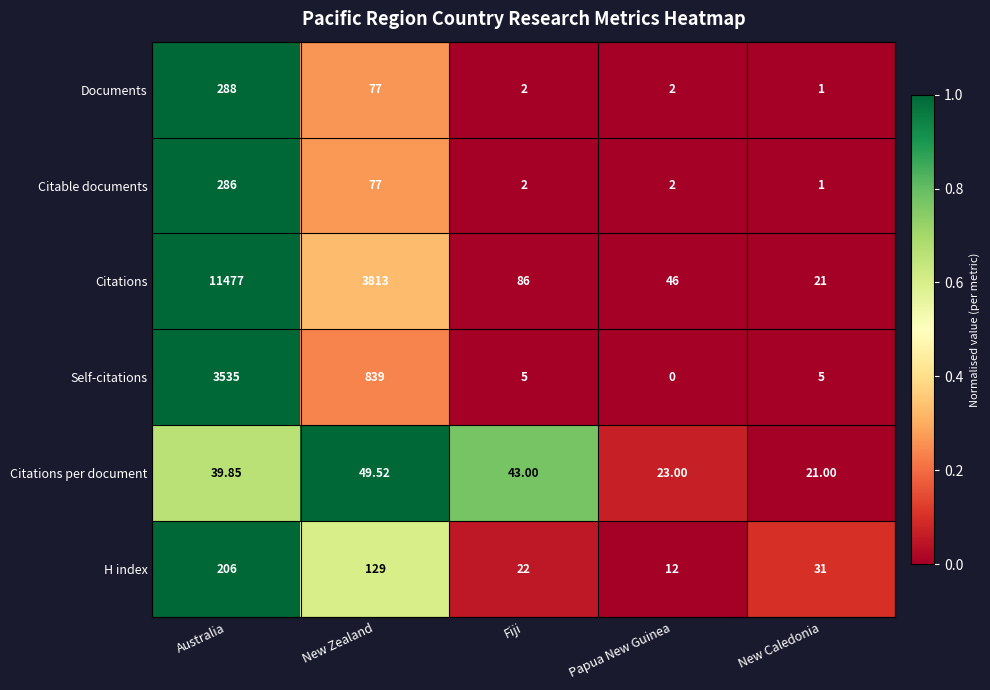

Which series has the largest range (max minus min)?

Citations